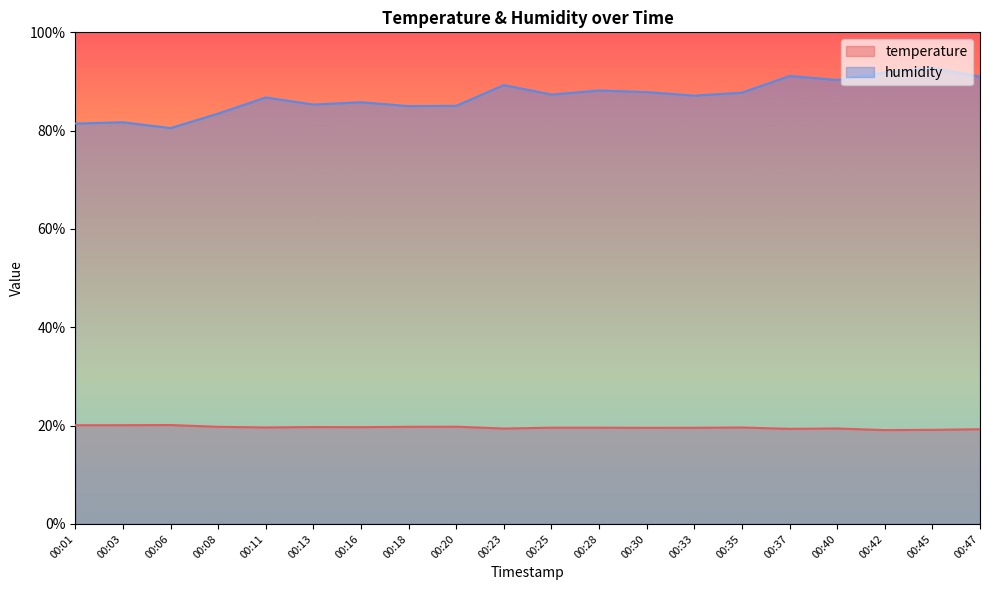

At which category is the sum across all series the highest?

00:45